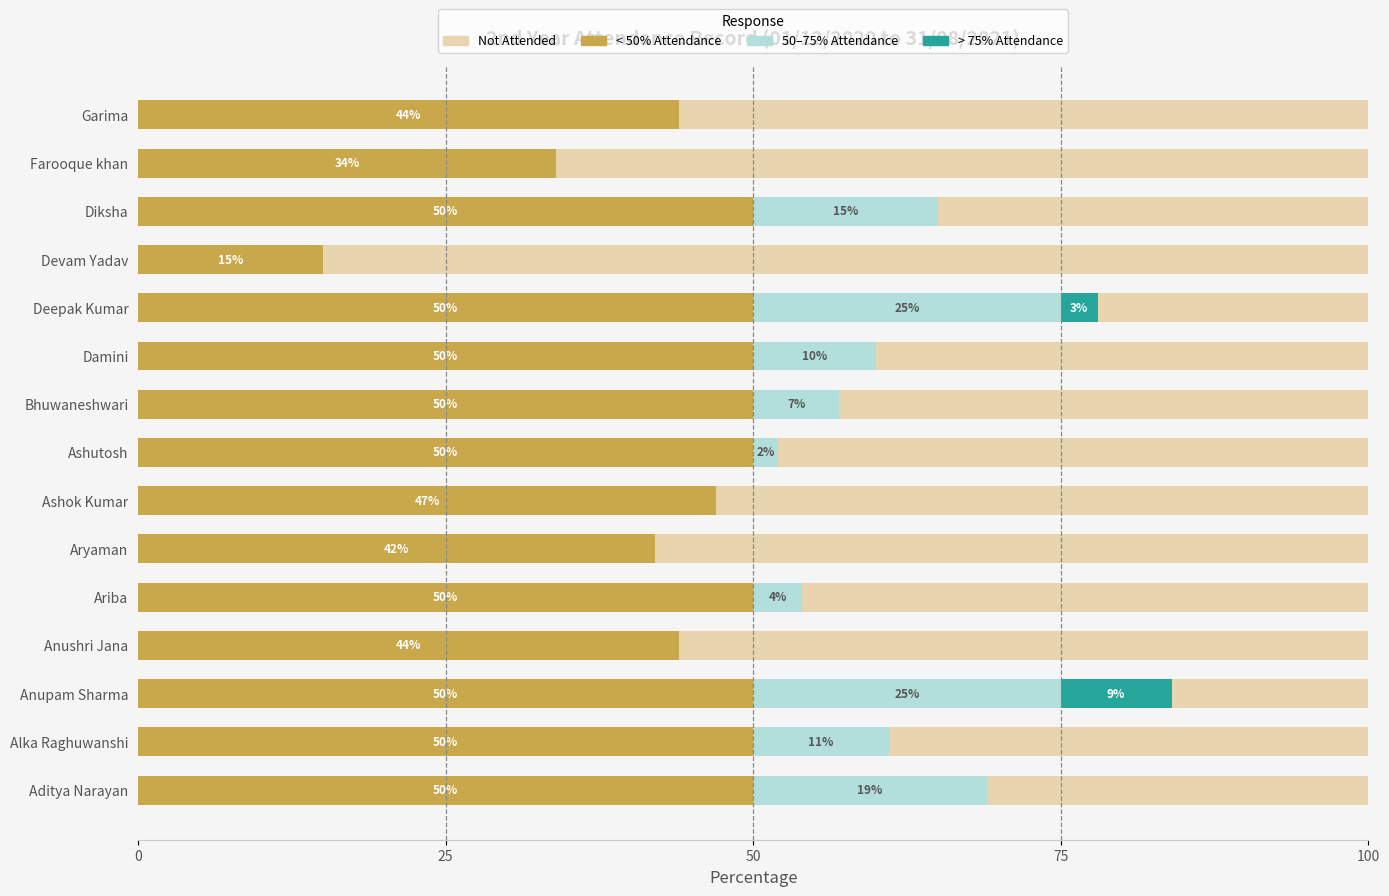

What is the difference between the maximum and second lowest values in the 50-75% Attendance series?

25.0